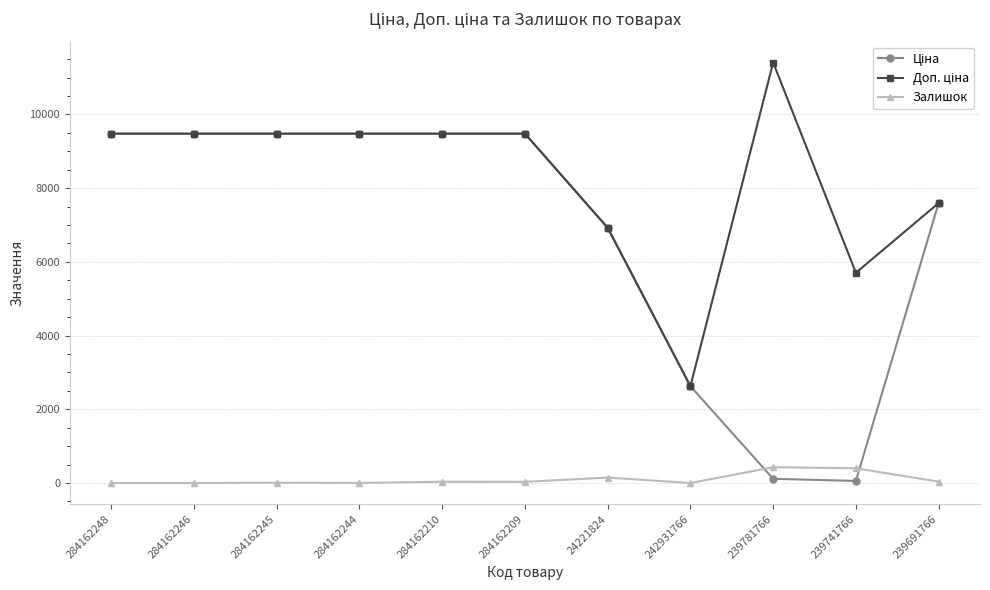

What position from the right is 284162209?

6